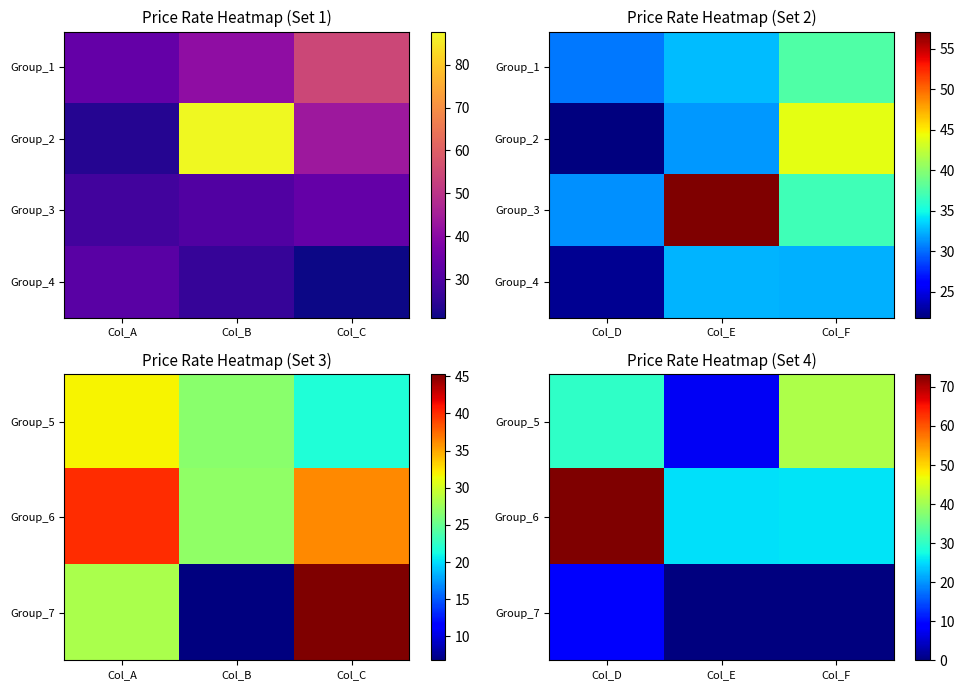

At Col_D, list the series in order from largest to smallest.

Group_6, Group_5, Group_4, Group_7